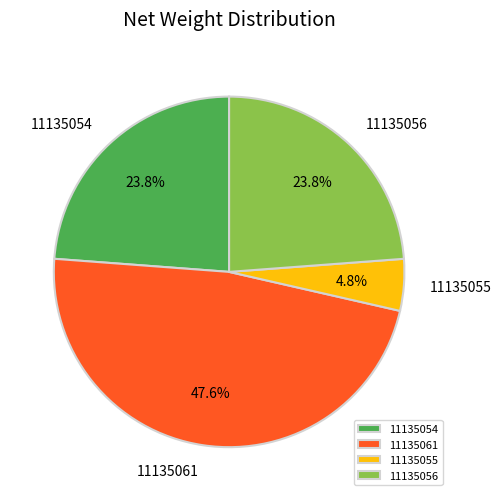

To the nearest percent, what is the difference between the largest and smallest slice percentages?

43%